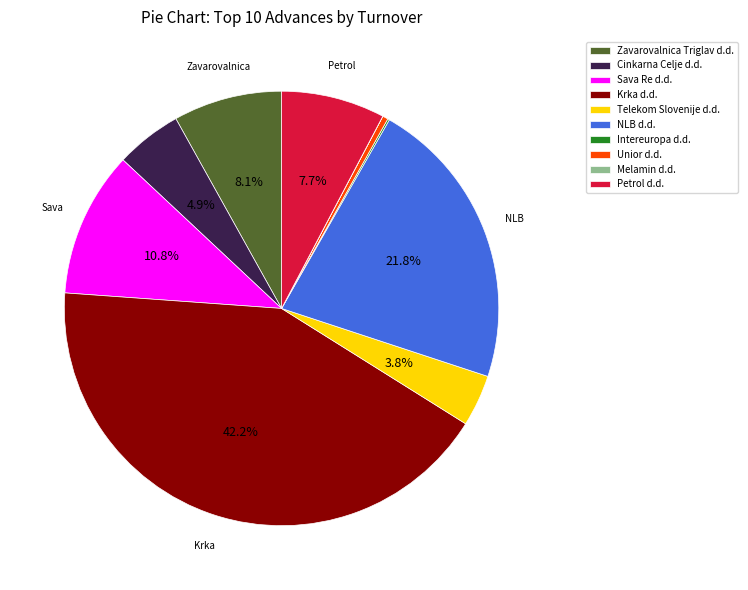

To the nearest percent, what is the difference between the largest and smallest slice percentages?

42%